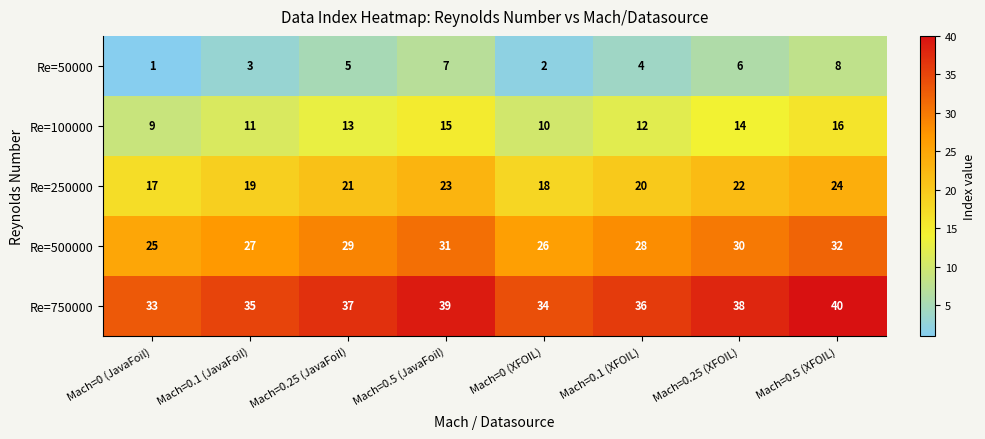

Is the value of Re=500000 at Mach=0.5 (JavaFoil) greater than the value of Re=250000 at Mach=0.25 (JavaFoil)?

Yes